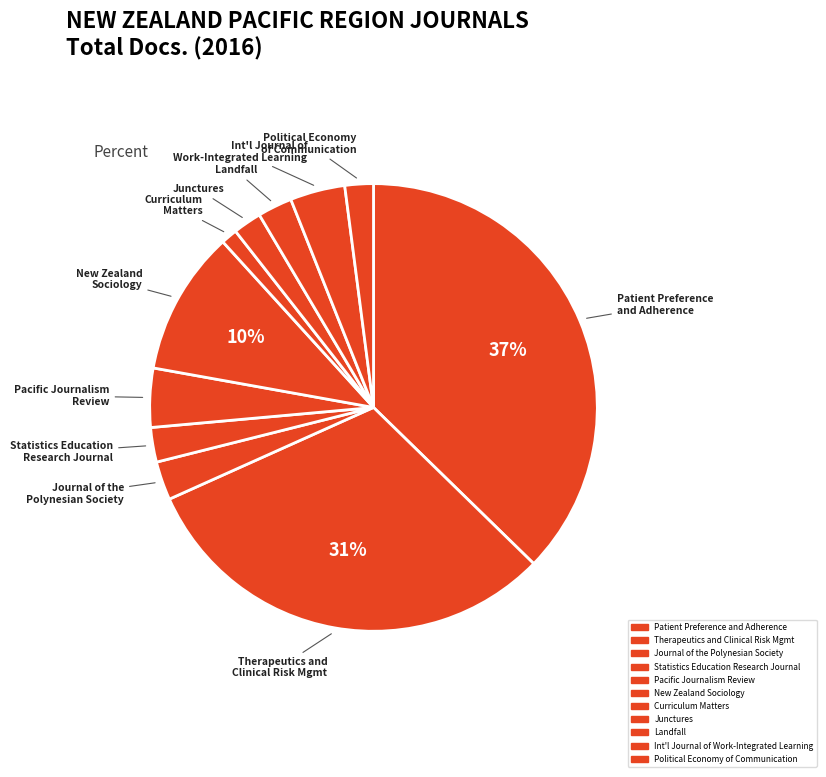

To the nearest percent, what percentage of the pie is Landfall?

2%